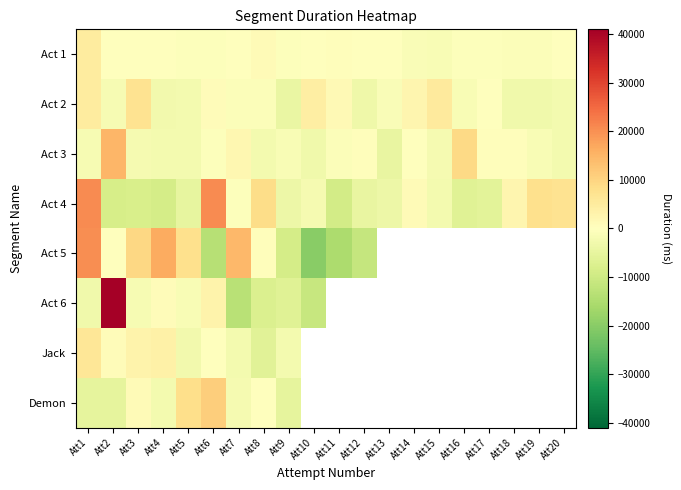

Which series has the largest total across all categories?

Act 1